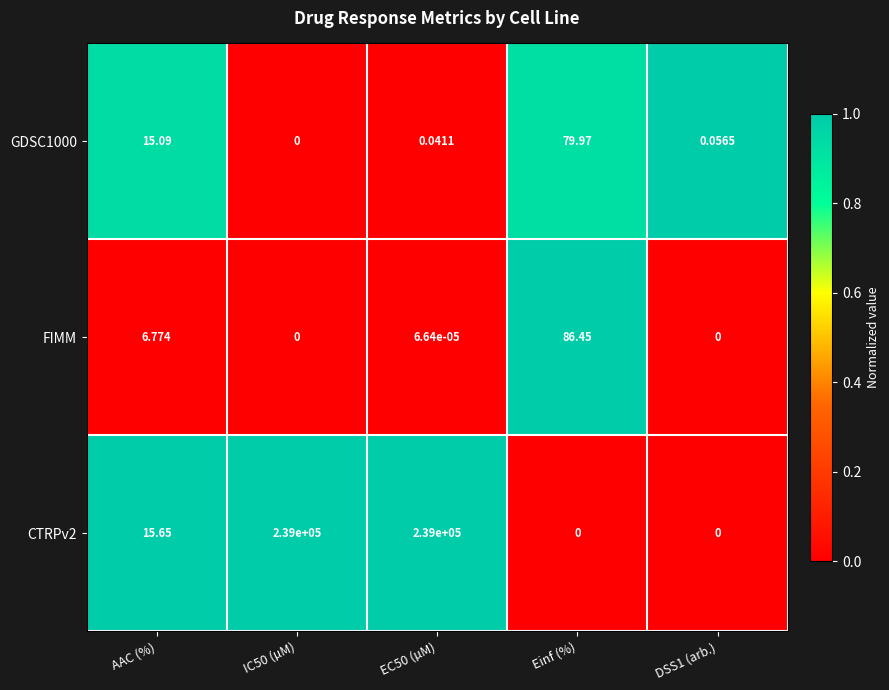

Which series changed the most between Einf (%) and DSS1 (arb.)?

FIMM